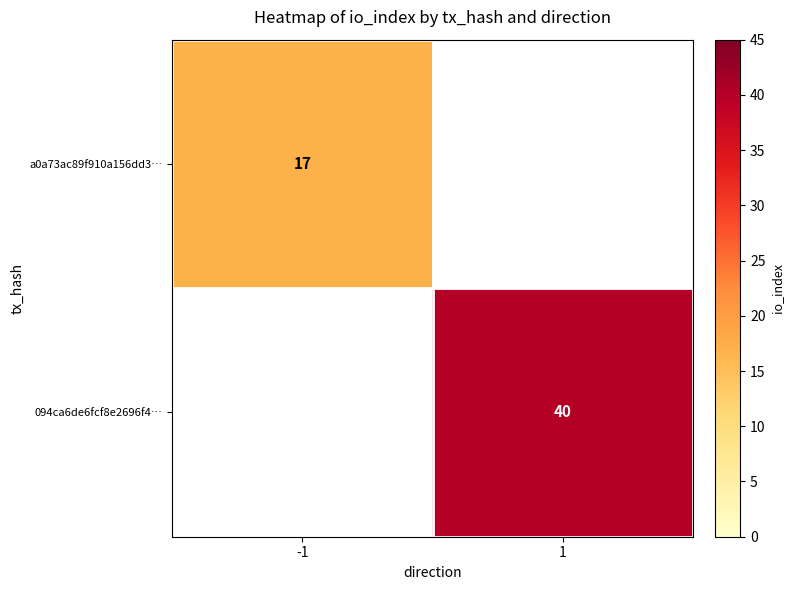

True or false: 094ca6de6fcf8e2696f4… has a value of 11 at 1.

False